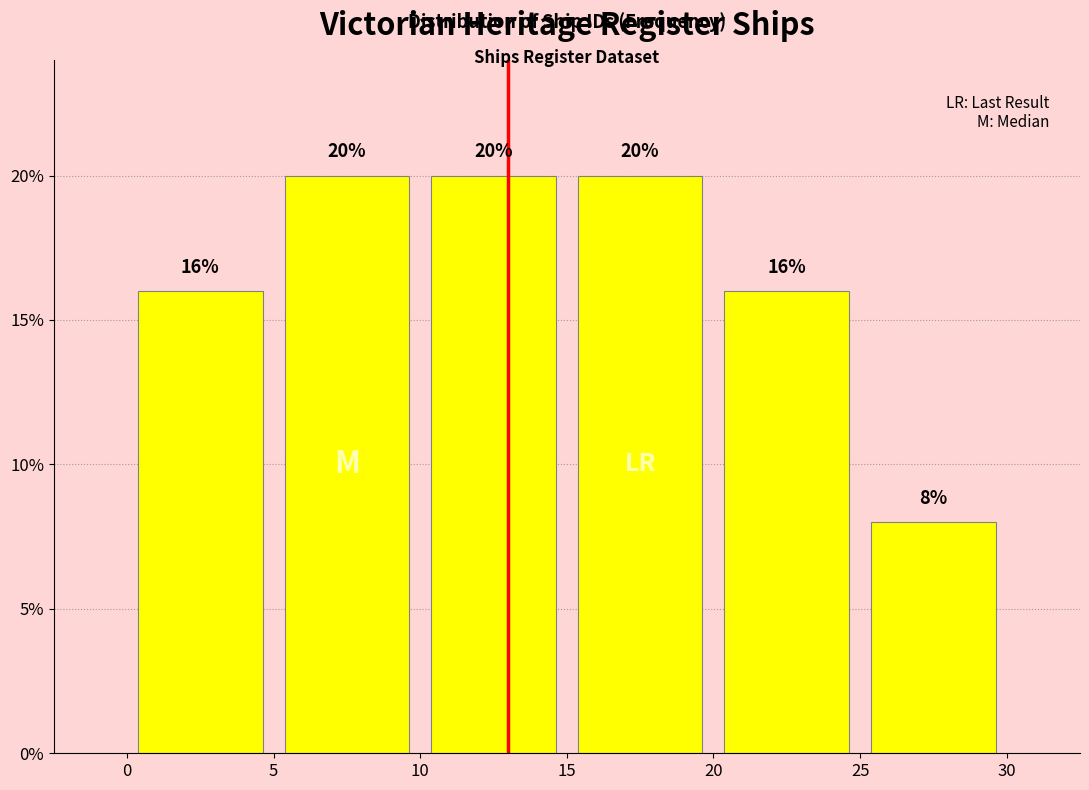

Reading left to right, transcribe this chart: for each bar, give the range it covers on the x-axis and its height.

0 to 5: 16
5 to 10: 20
10 to 15: 20
15 to 20: 20
20 to 25: 16
25 to 30: 8